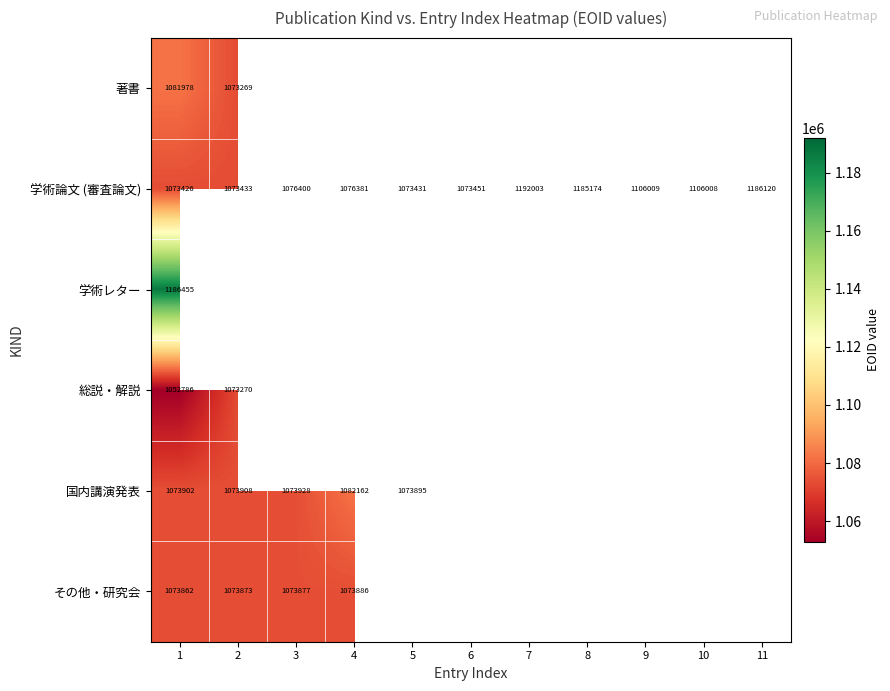

What is the spread (max minus min) of values at 1?

133669